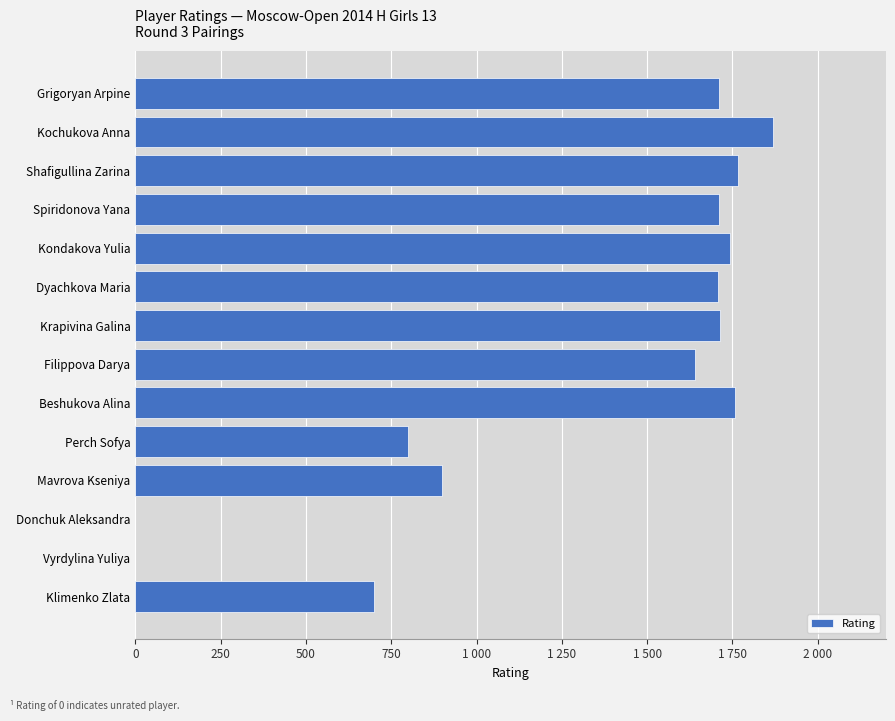

Are the bars horizontal?

Yes